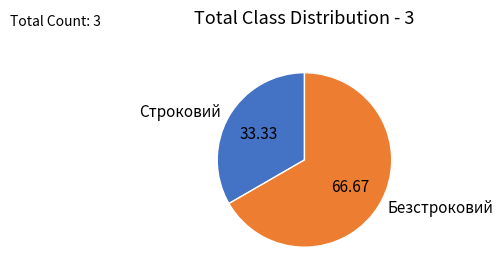

Combined, do Строковий and Безстроковий account for over 50%?

Yes